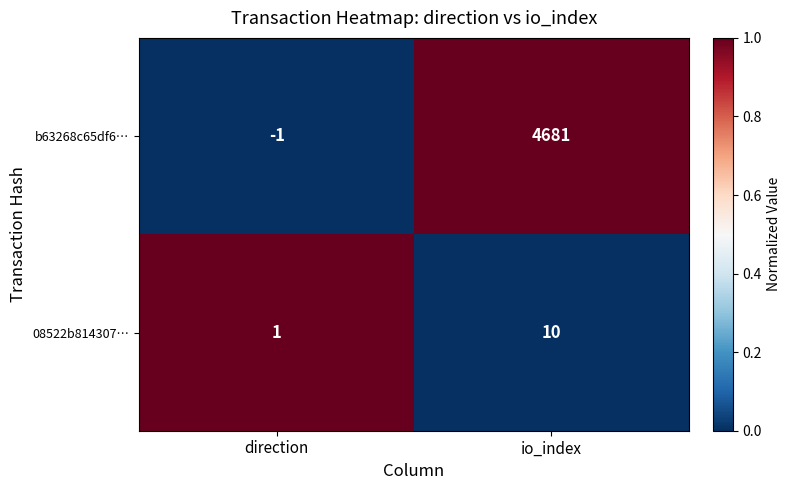

What is the average value of the 08522b814307… series?

6